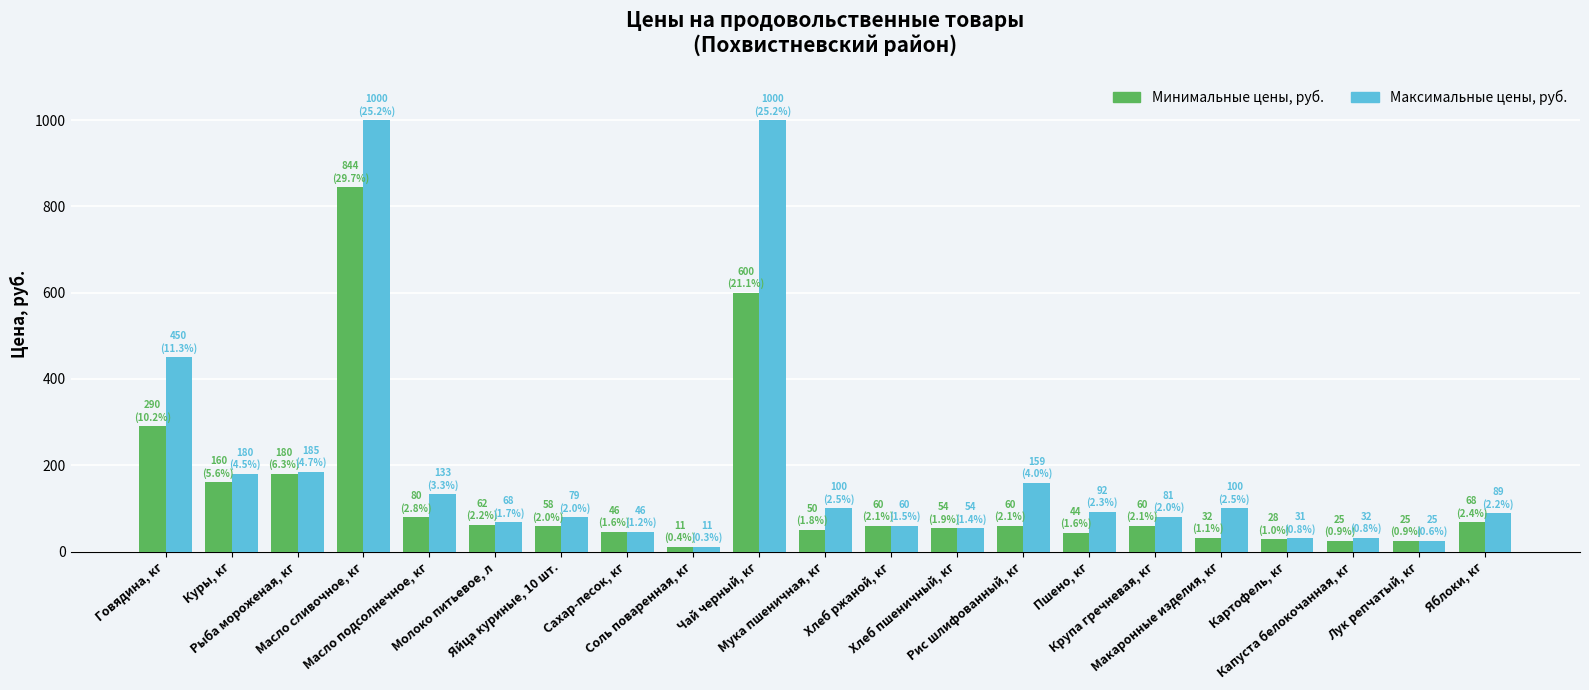

List the series in order of their overall mean, lowest first.

Минимальные цены, руб., Максимальные цены, руб.